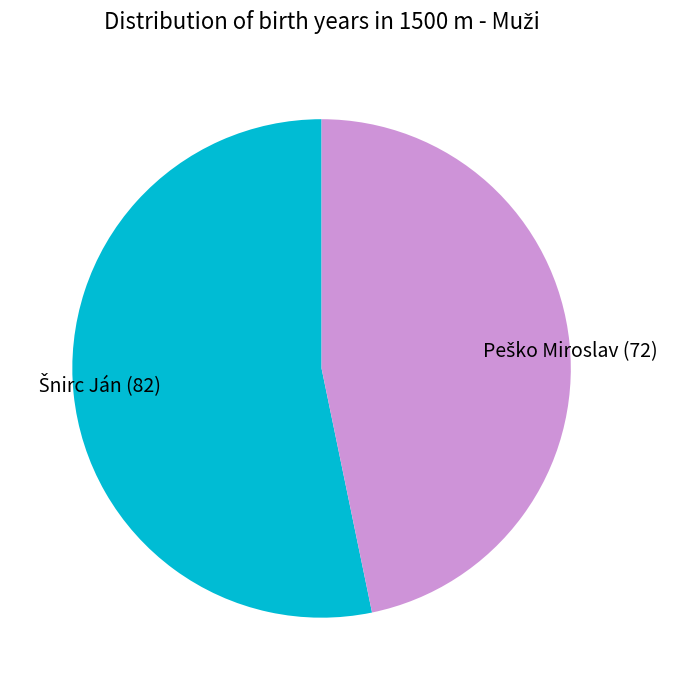

Does any single category account for the majority?

Yes